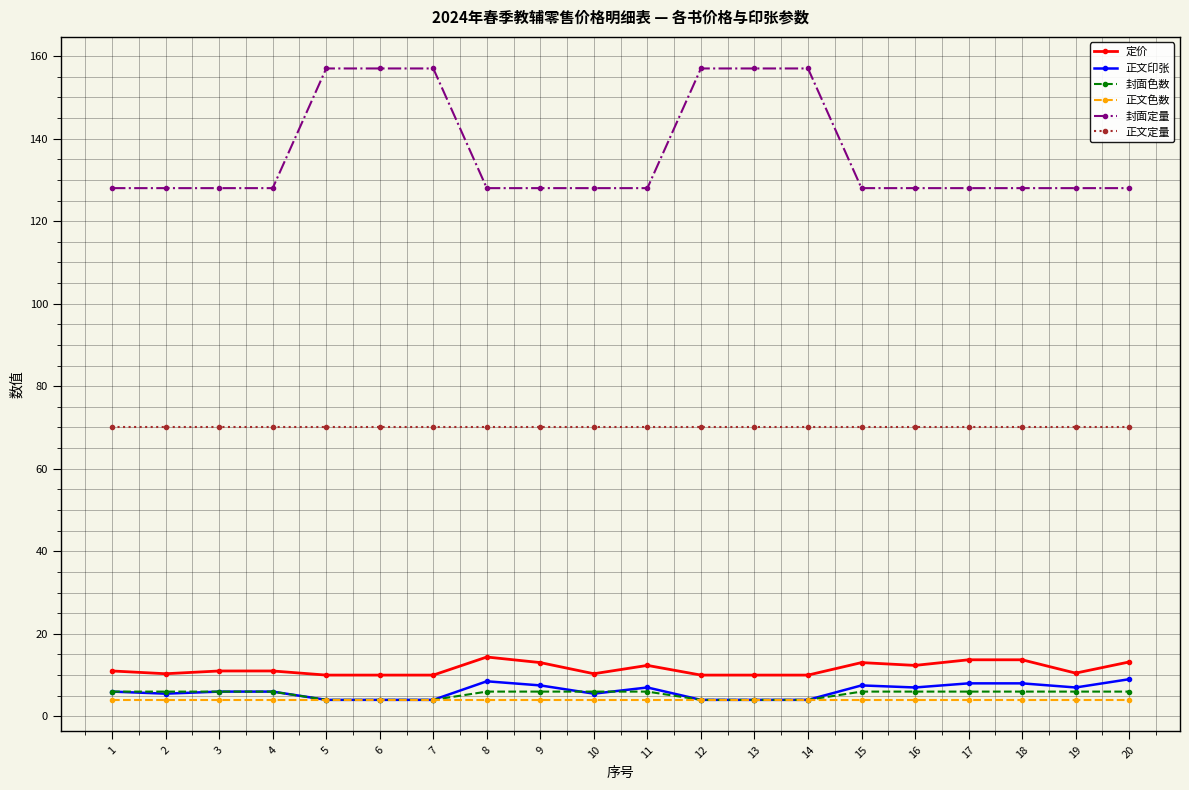

What is the highest value of the 正文定量 series?

70.0